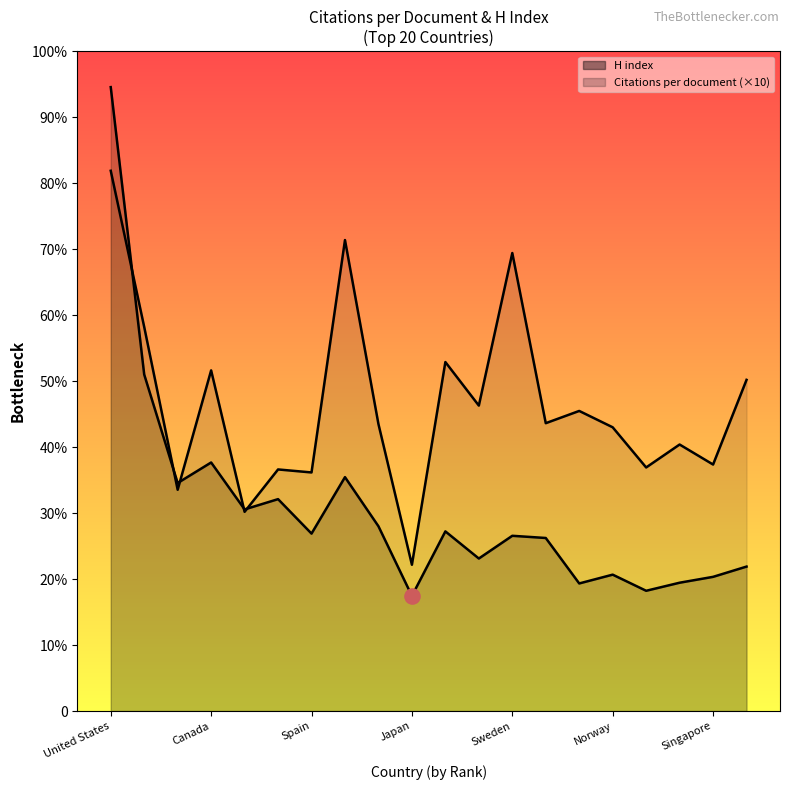

Which series has the widest spread of Y values?

H index